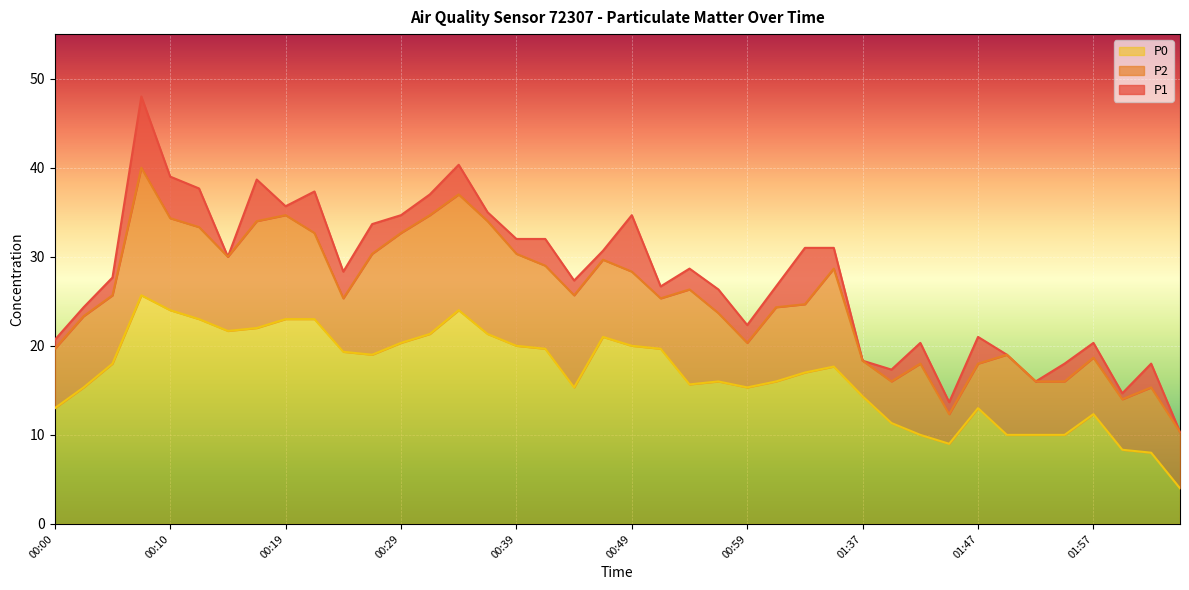

List the series in order of their overall mean, highest first.

P1, P2, P0